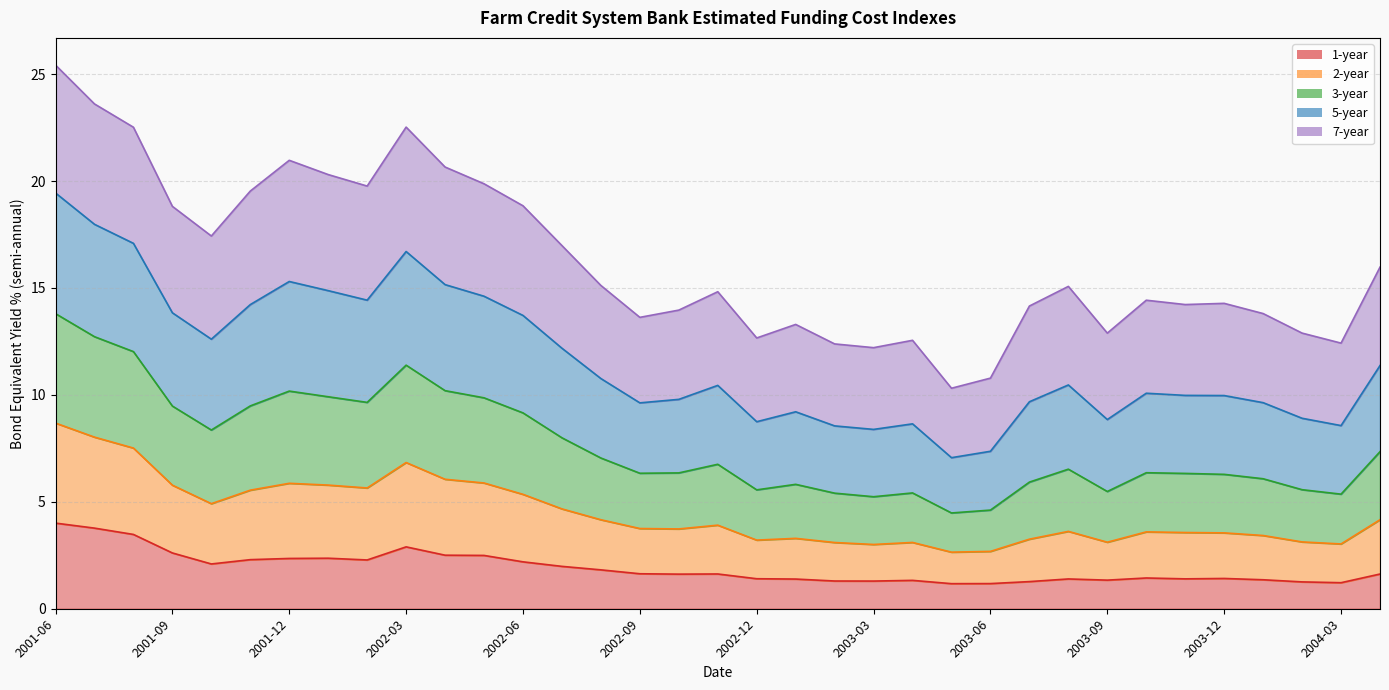

List the labels in order of 2-year value, largest first.

2001-06, 2001-07, 2001-08, 2002-03, 2001-12, 2002-04, 2002-01, 2002-05, 2002-02, 2001-11, 2001-09, 2002-06, 2001-10, 2002-07, 2004-04, 2002-08, 2003-08, 2002-11, 2003-10, 2003-11, 2003-12, 2002-10, 2003-07, 2004-01, 2002-09, 2003-01, 2004-02, 2003-09, 2002-12, 2003-04, 2004-03, 2003-02, 2003-03, 2003-06, 2003-05